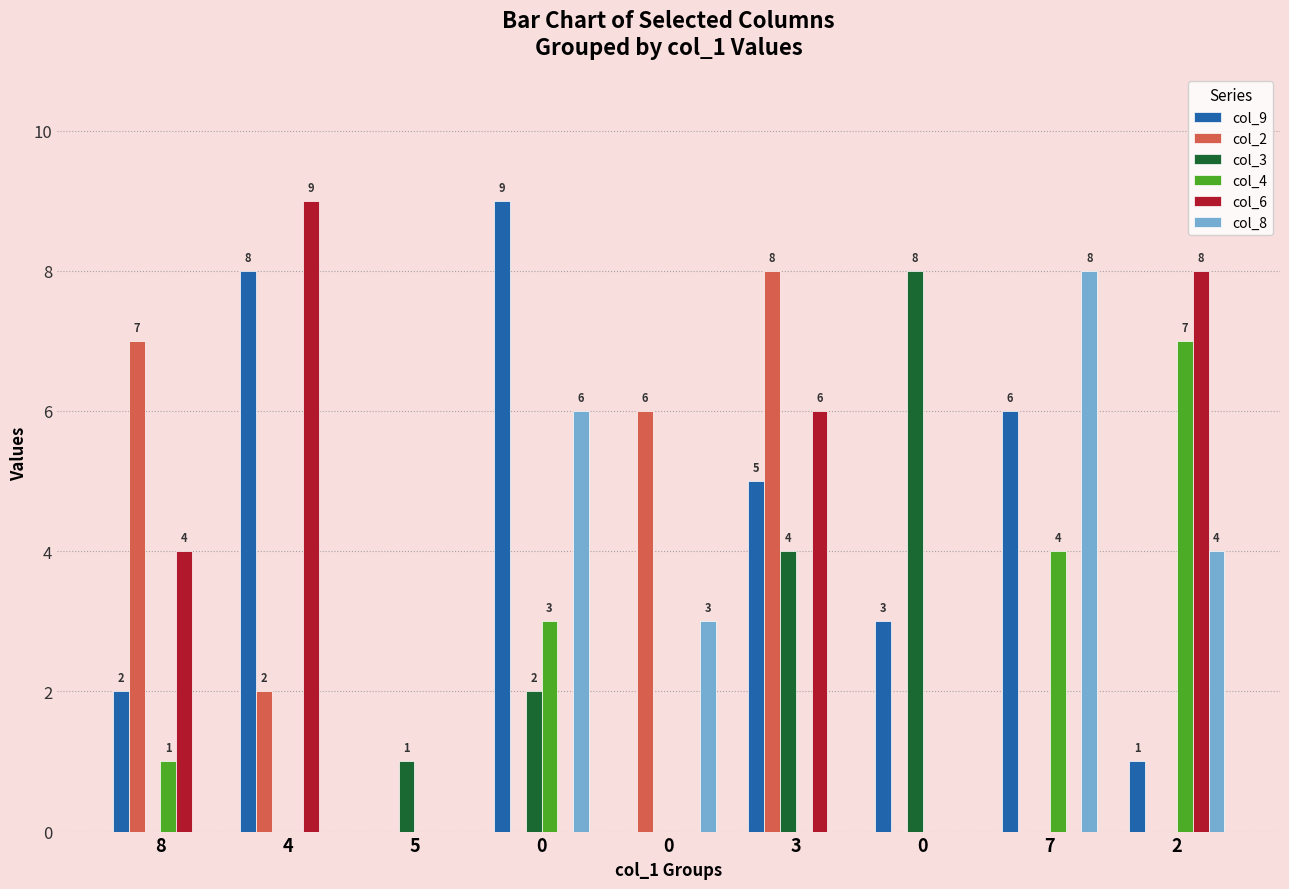

What are all the series names shown in the legend?

col_9, col_2, col_3, col_4, col_6, col_8